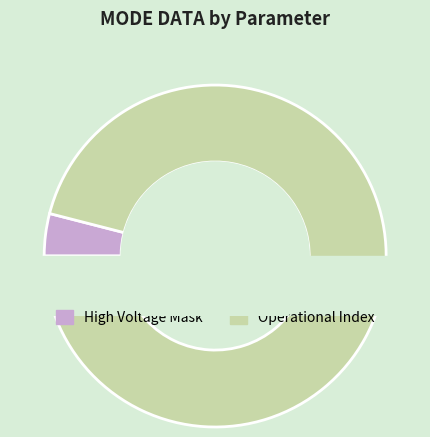

Do Operational Index and High Voltage Mask together represent more than half of the pie?

Yes